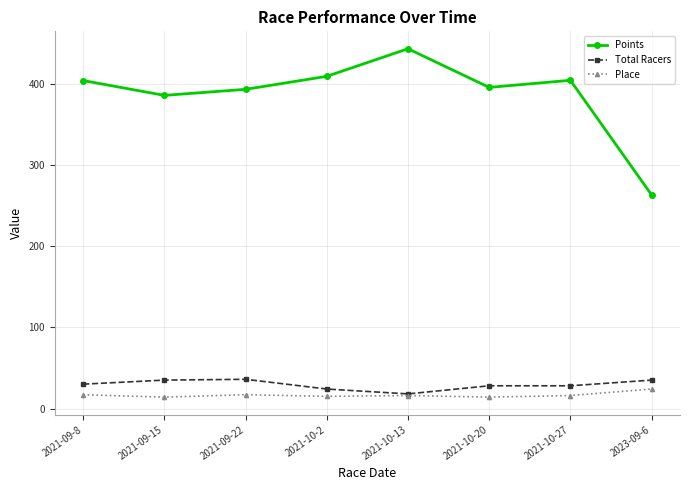

True or false: Points and Place cross at least once.

False